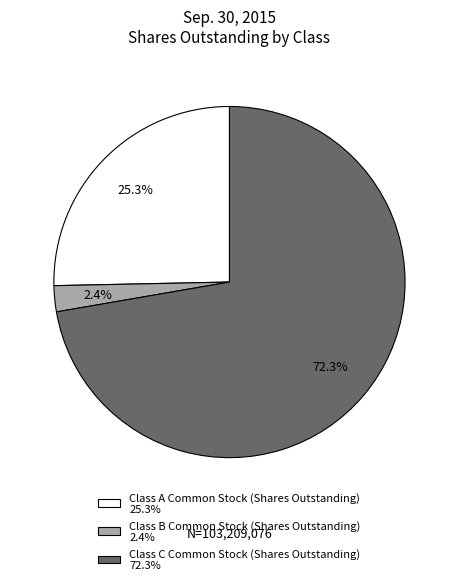

Between Class B Common Stock (Shares Outstanding) and Class C Common Stock (Shares Outstanding), which is larger?

Class C Common Stock (Shares Outstanding)